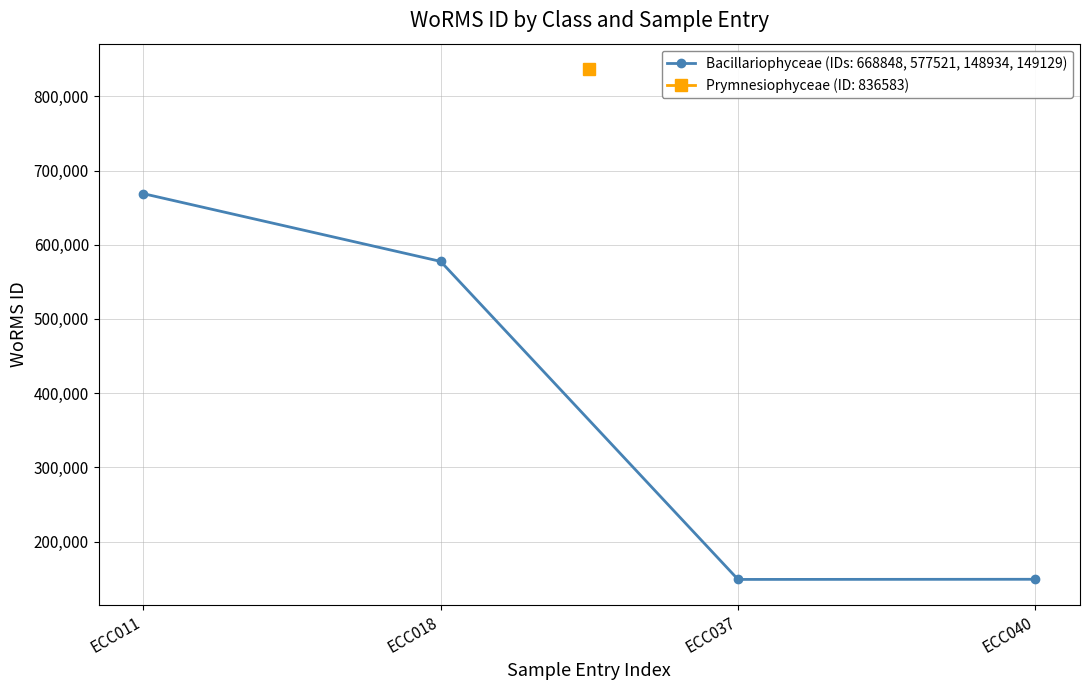

What is the greatest value displayed?

668848